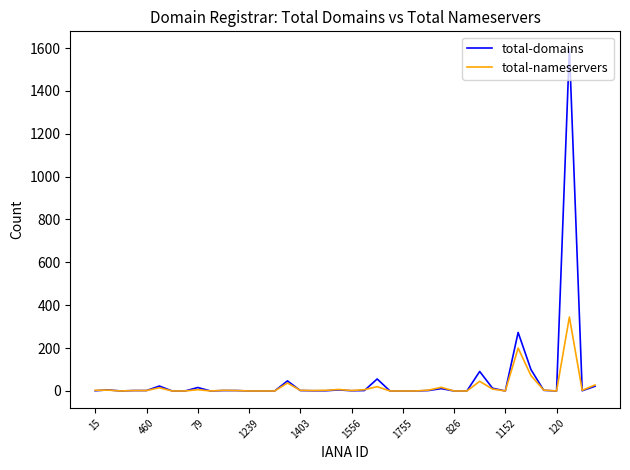

List the series in order of their peak value, lowest first.

total-nameservers, total-domains